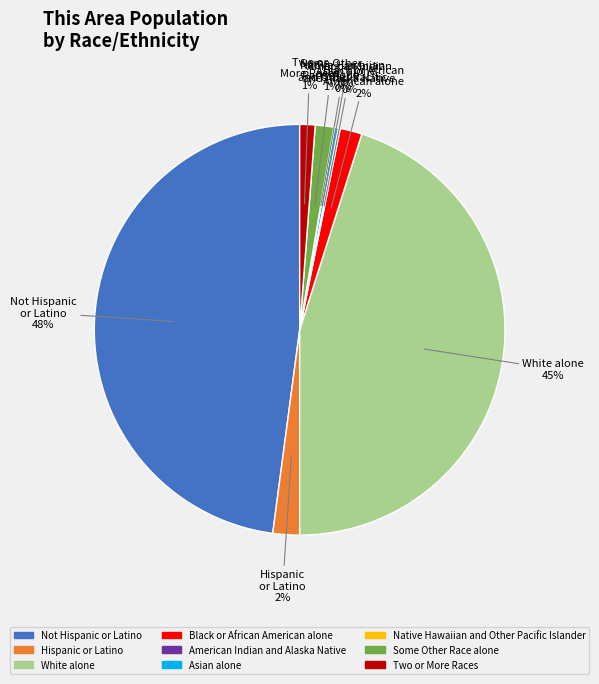

Is it true that Not Hispanic or Latino is 48% of the pie?

True